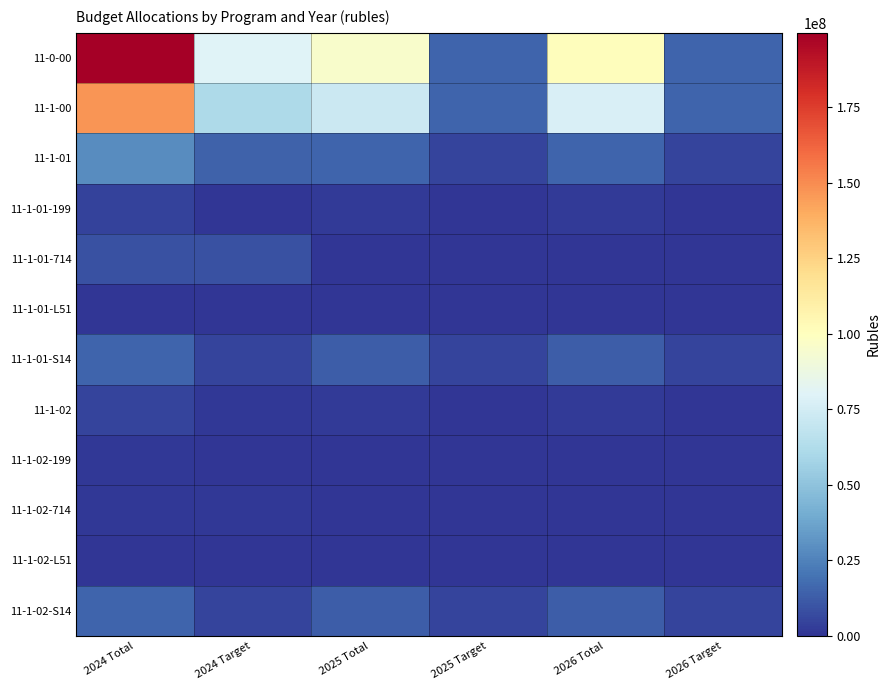

At how many categories does at least one series exceed 89319059?

3